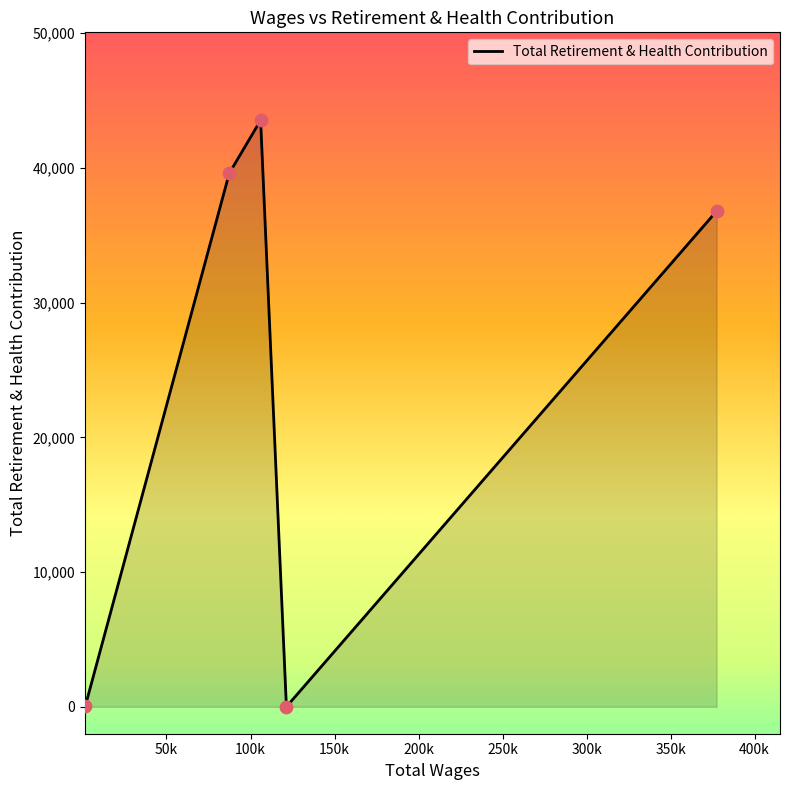

What is the maximum value shown in the chart?

43530